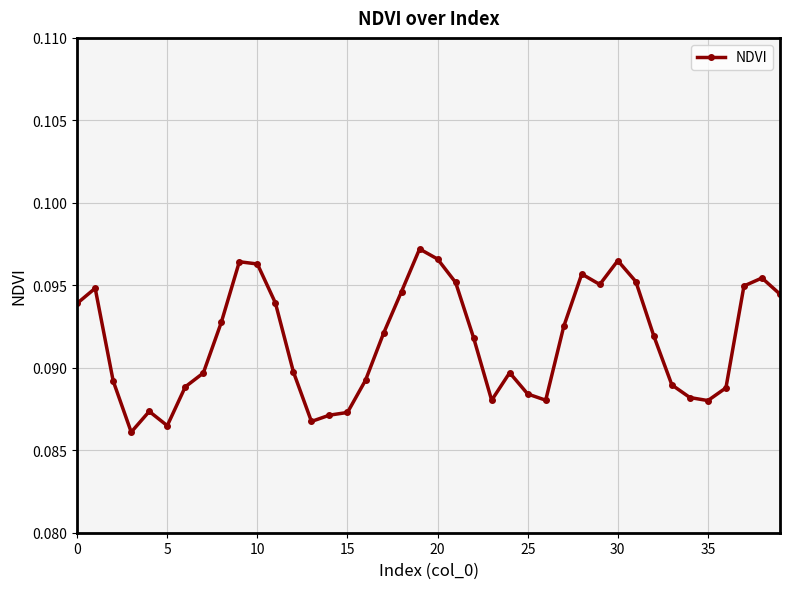

Count the values in the range 0 to 1.

40